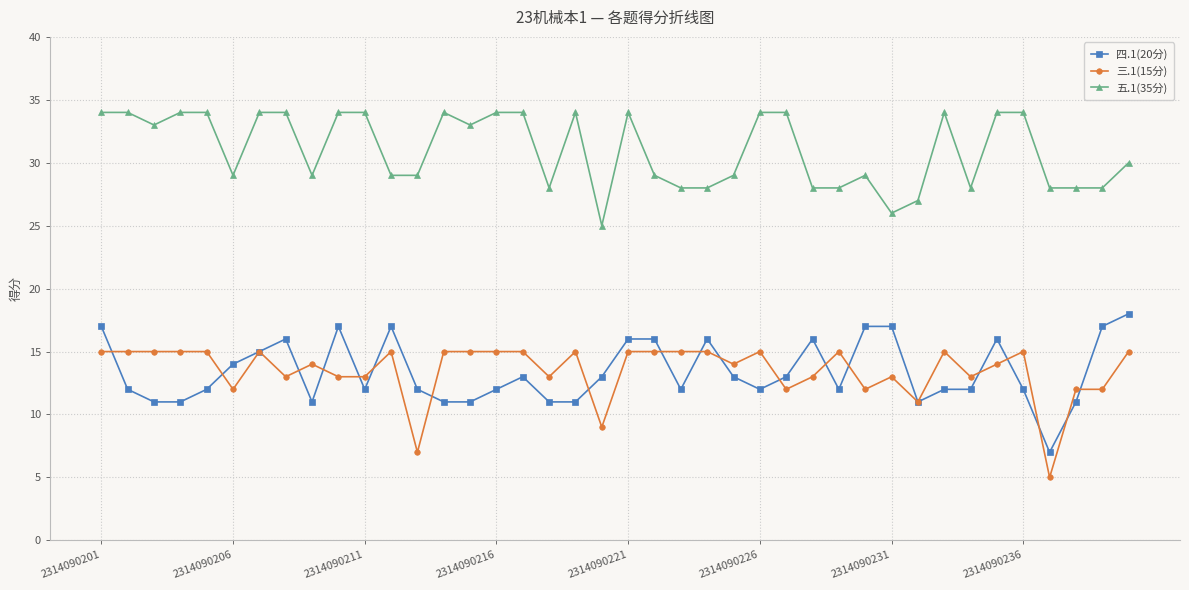

What is the maximum value for 四.1(20分)?

18